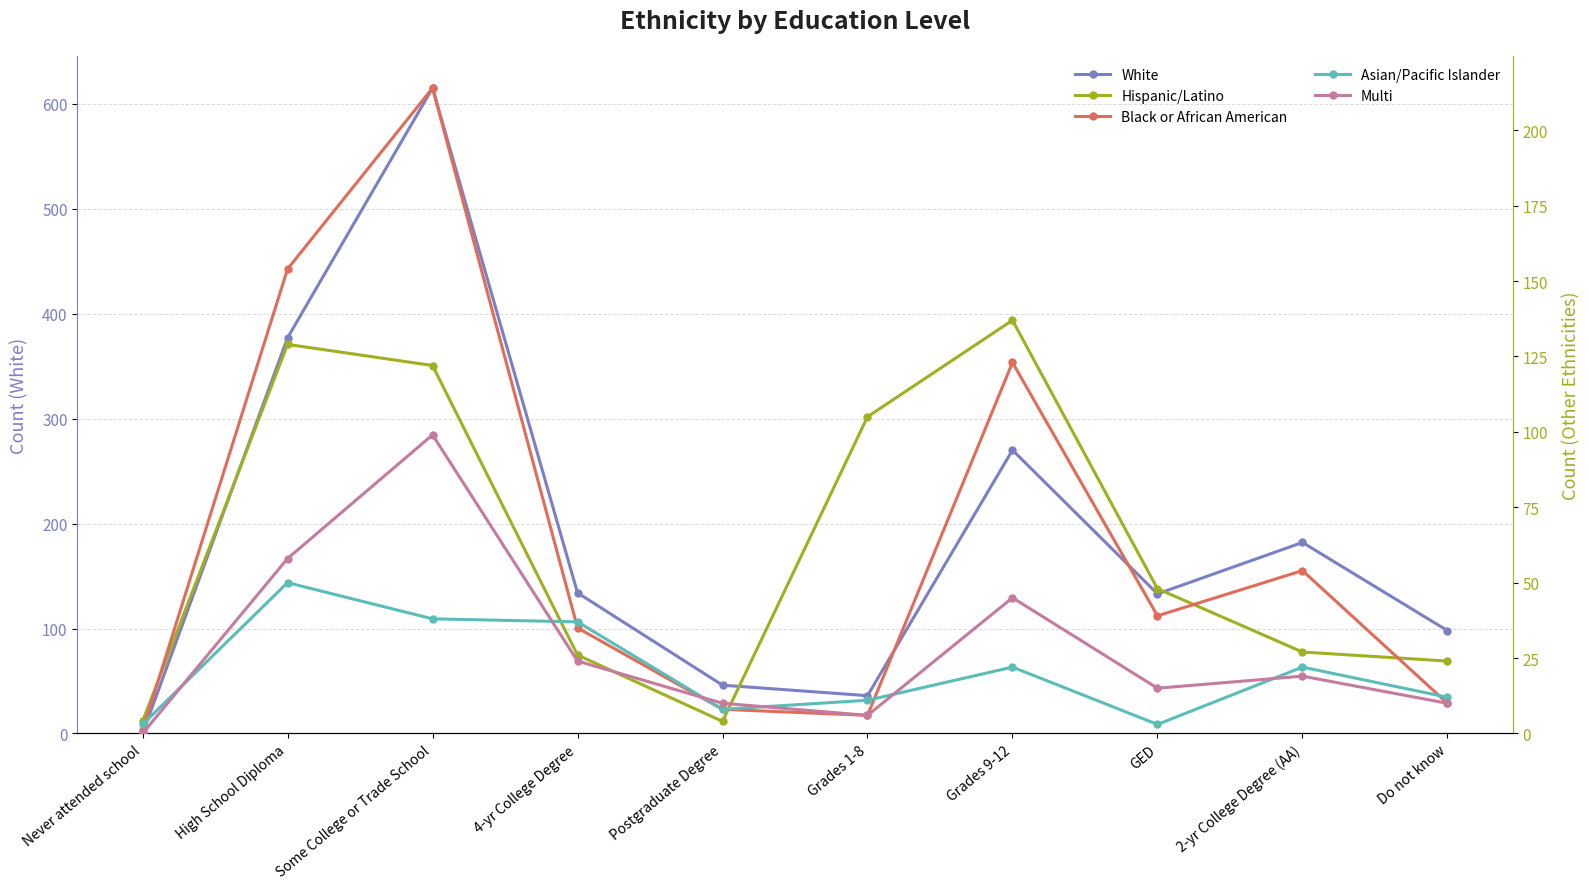

Rank the series at Some College or Trade School from lowest to highest value.

Asian/Pacific Islander, Multi, Hispanic/Latino, Black or African American, White